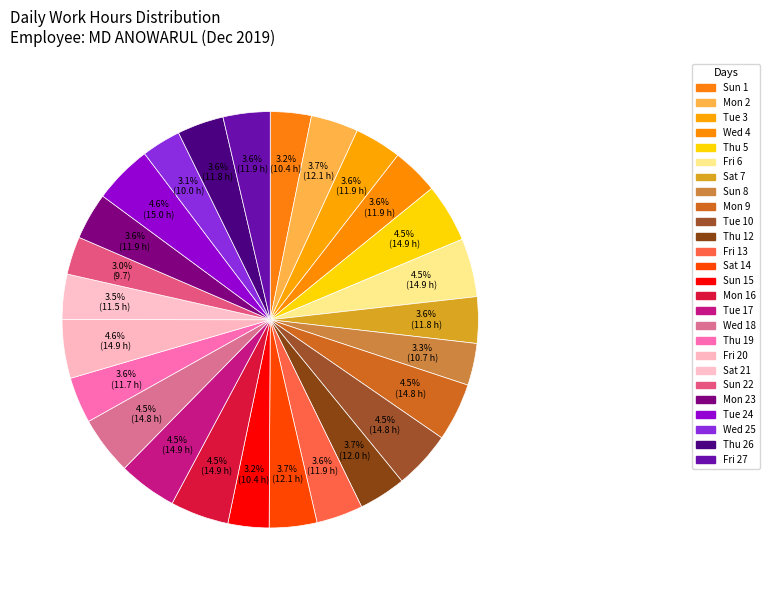

Count the number of slices in the pie.

26